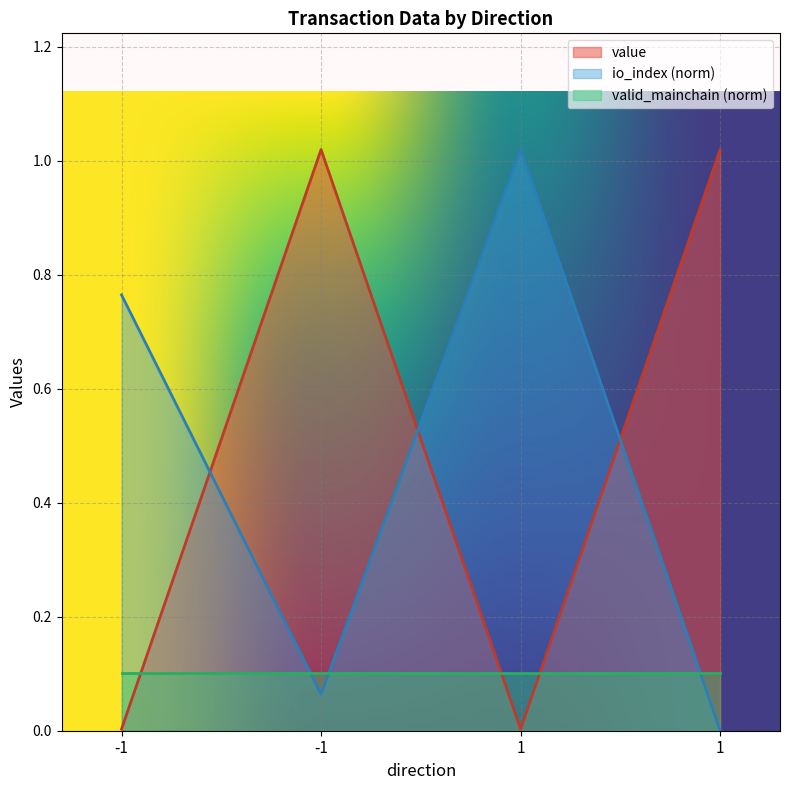

Reading right to left, extract all data points from this chart.

value: 1=1.0	1=0.0	-1=1.0	-1=0.0
io_index: 1=0.0	1=1.0	-1=0.1	-1=0.8